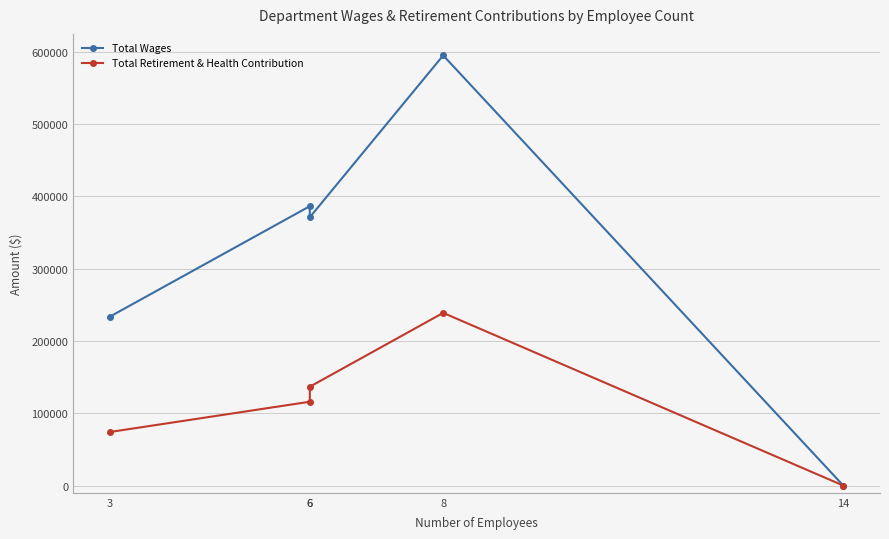

Where does the Total Retirement & Health Contribution series first go above 115978?

6